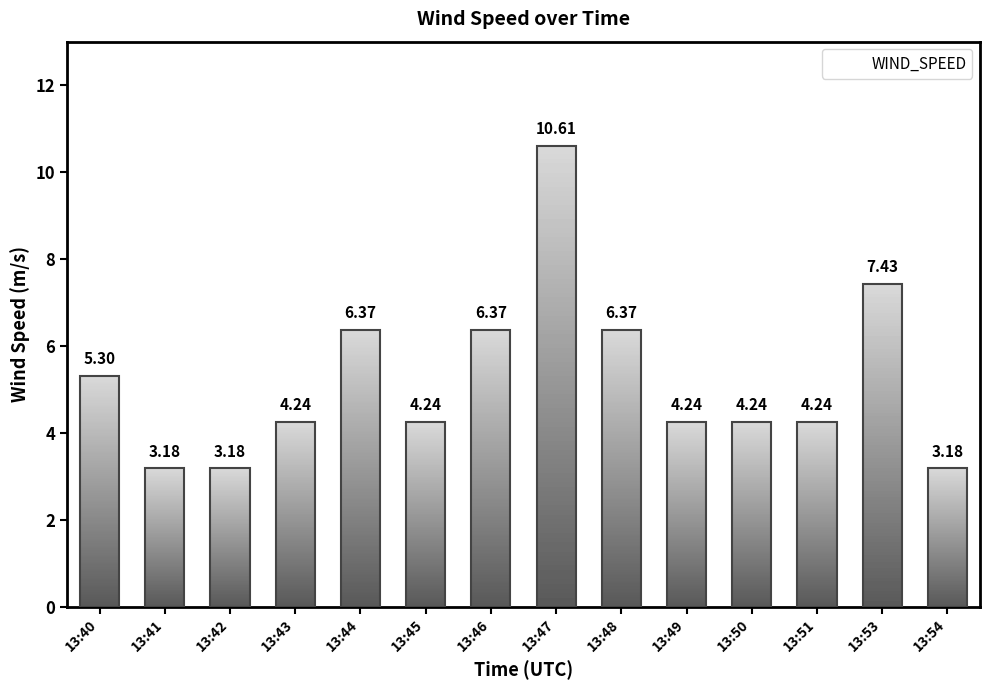

Between 13:54 and 13:44, which is larger?

13:44